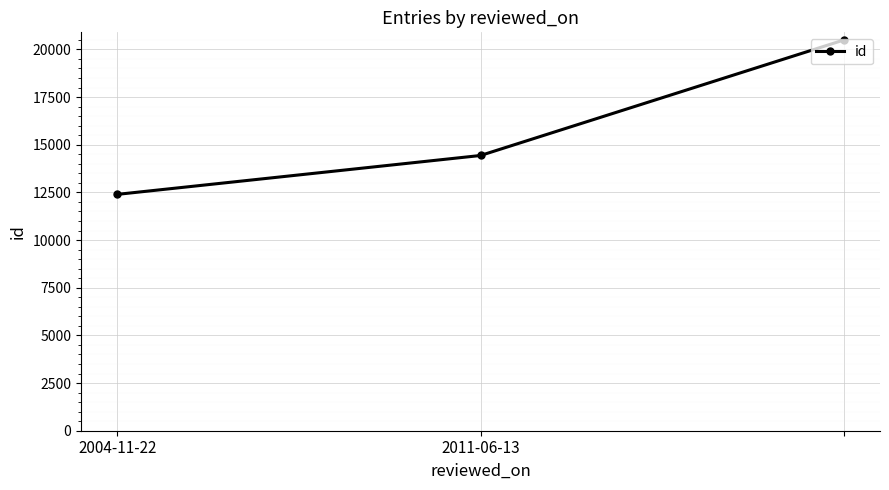

What is the greatest value displayed?

20491